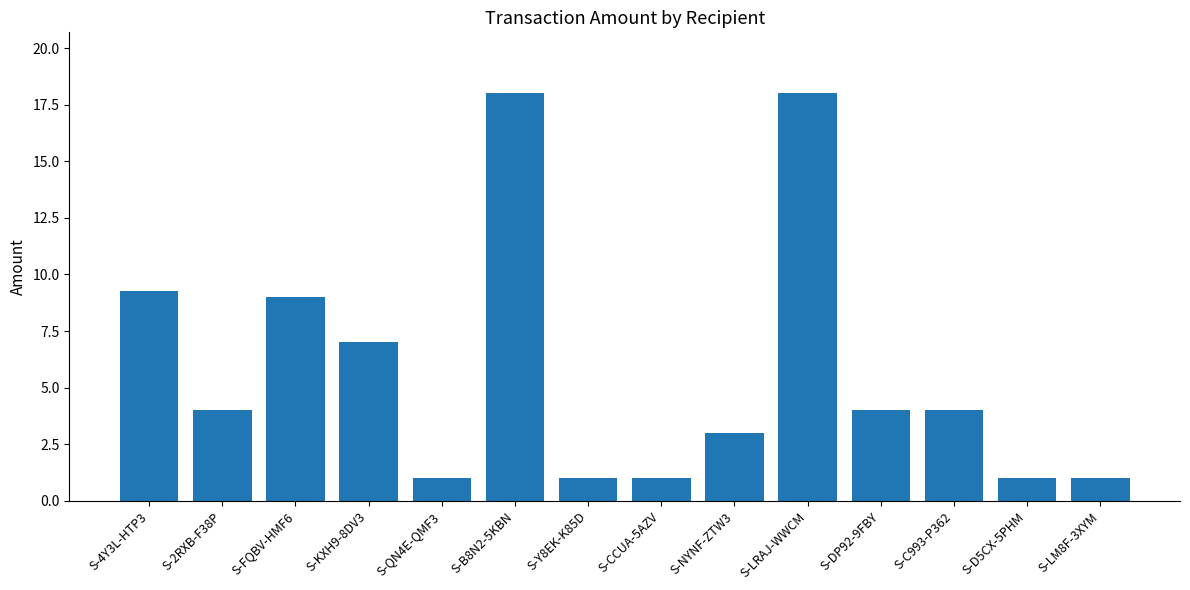

What is the ratio of the value at S-CCUA-5AZV to the value at S-Y8EK-K85D?

1.0